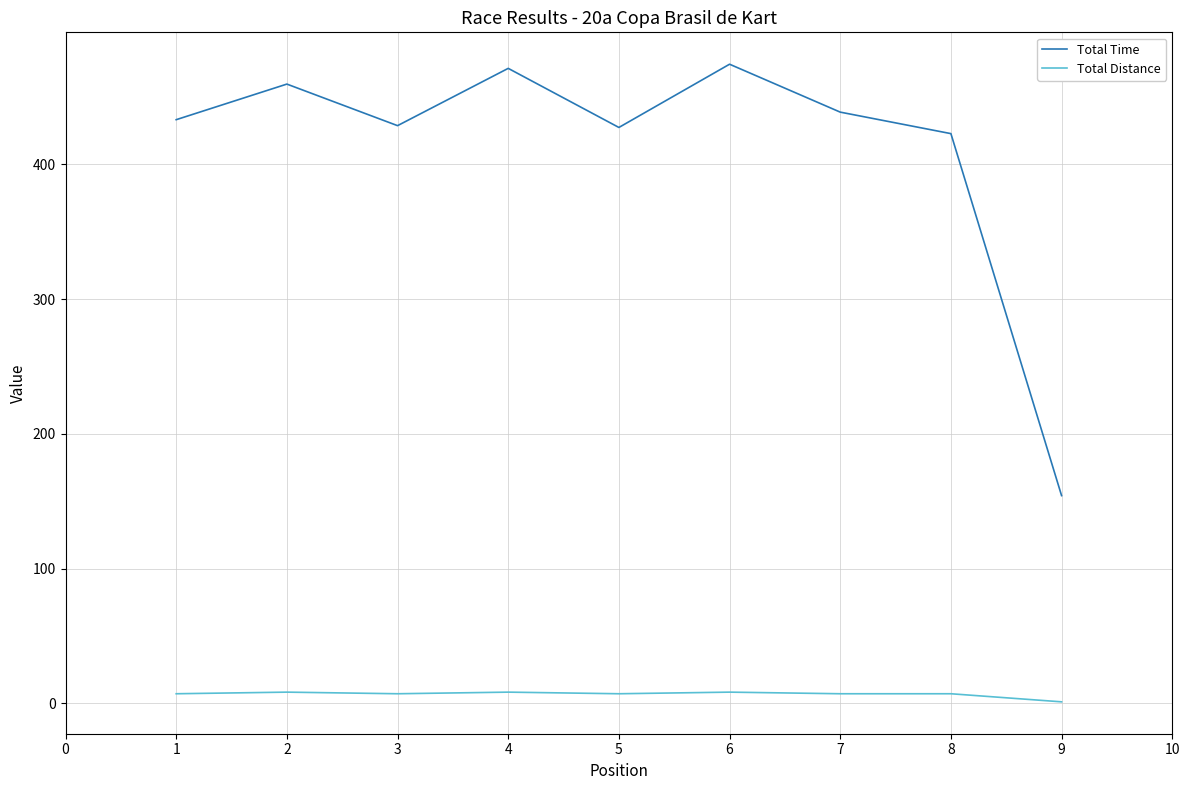

True or false: Total Distance and Total Time intersect in this chart.

False